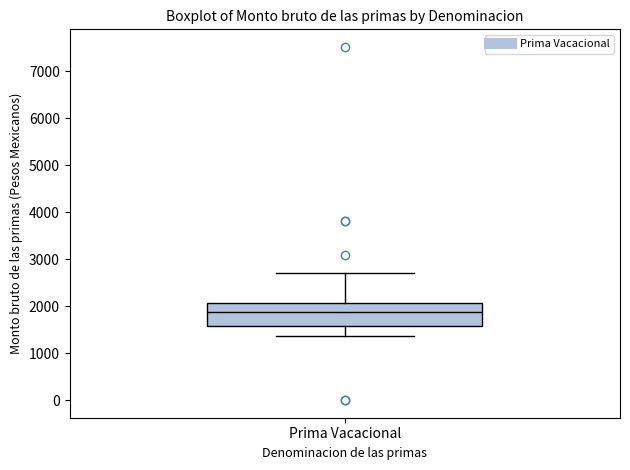

Where does the lower whisker of the box for Prima Vacacional end on the y-axis? The values are not printed on the chart, so give them approximately, as read against the axis.

1400